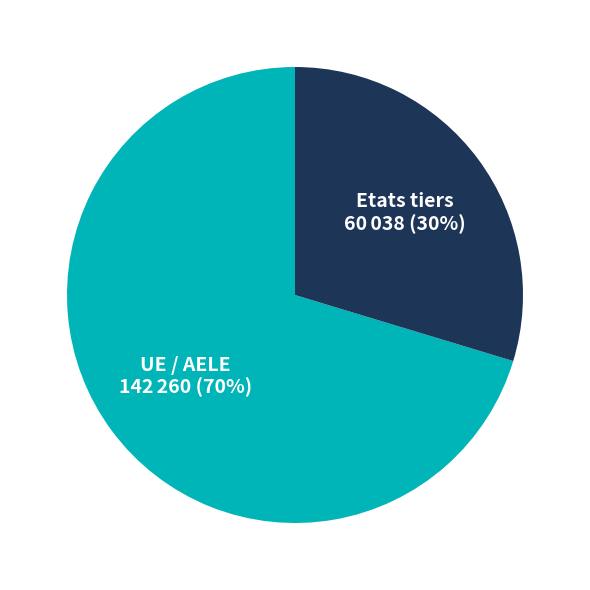

What percentage is the Etats tiers slice, to the nearest percent?

30%